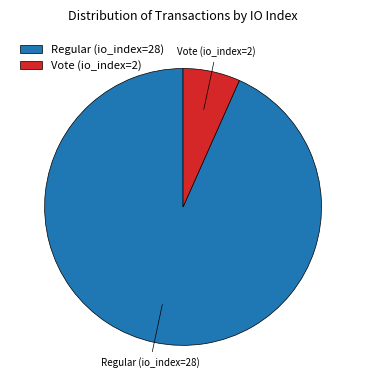

The Regular (io_index=28) slice represents 93% of the pie. True or false?

True